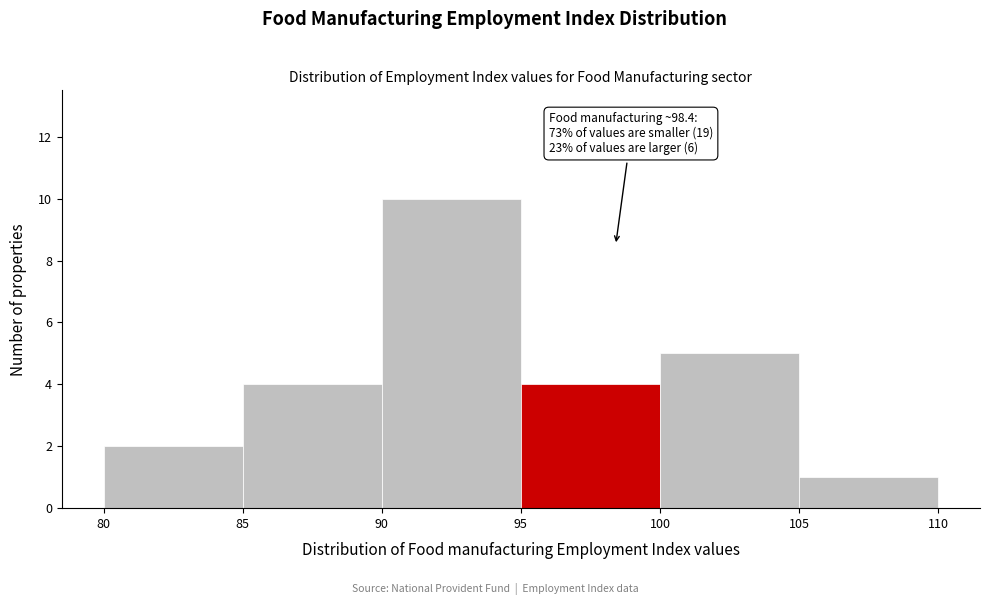

Over which range of the x-axis is the bar tallest?

90 to 95